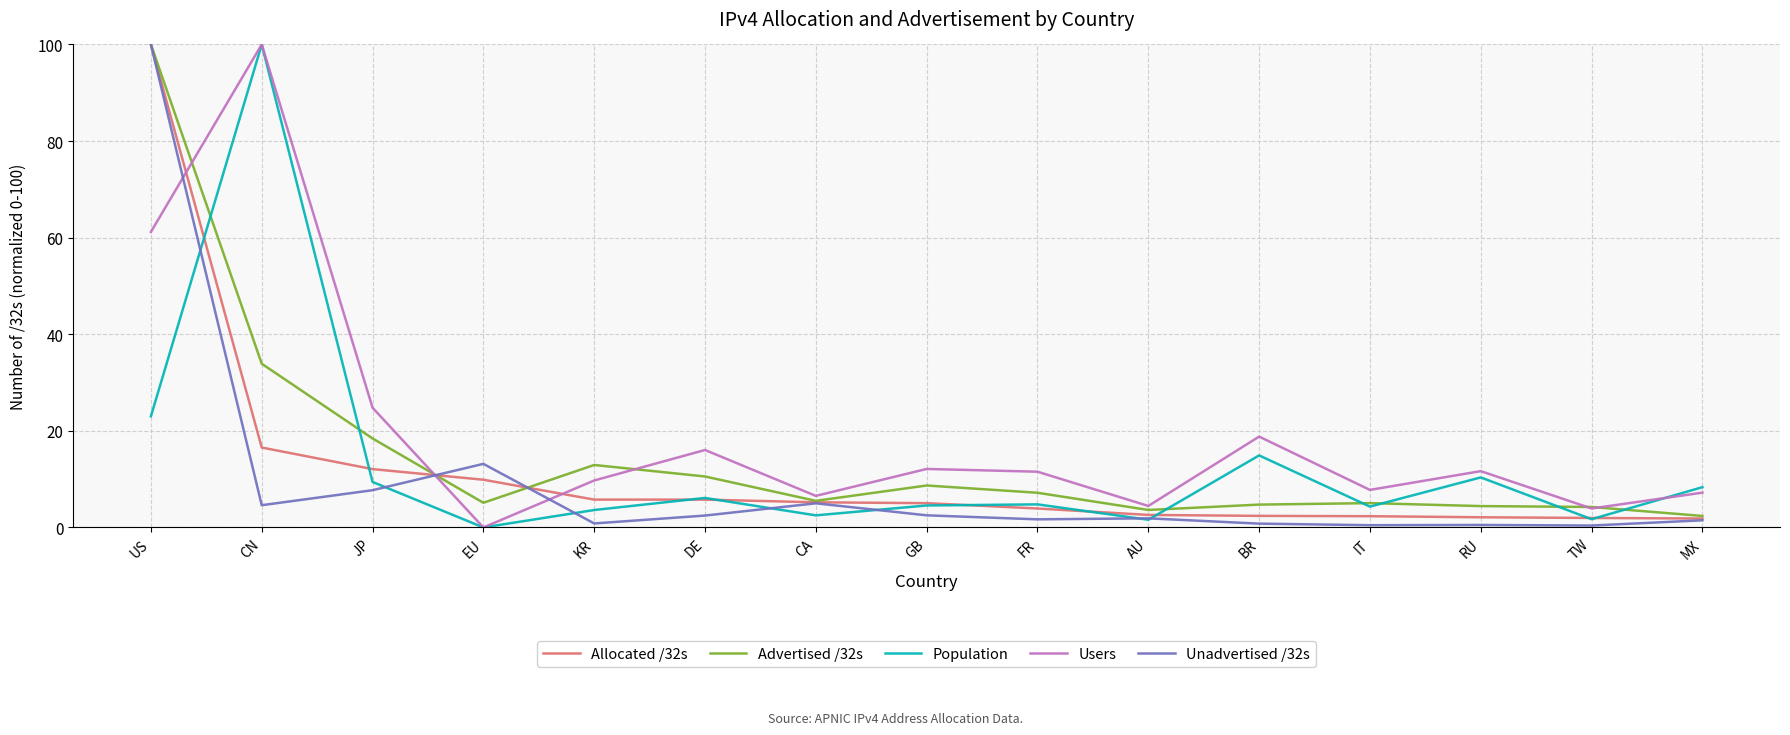

What is the total value across all series at RU?

29.1